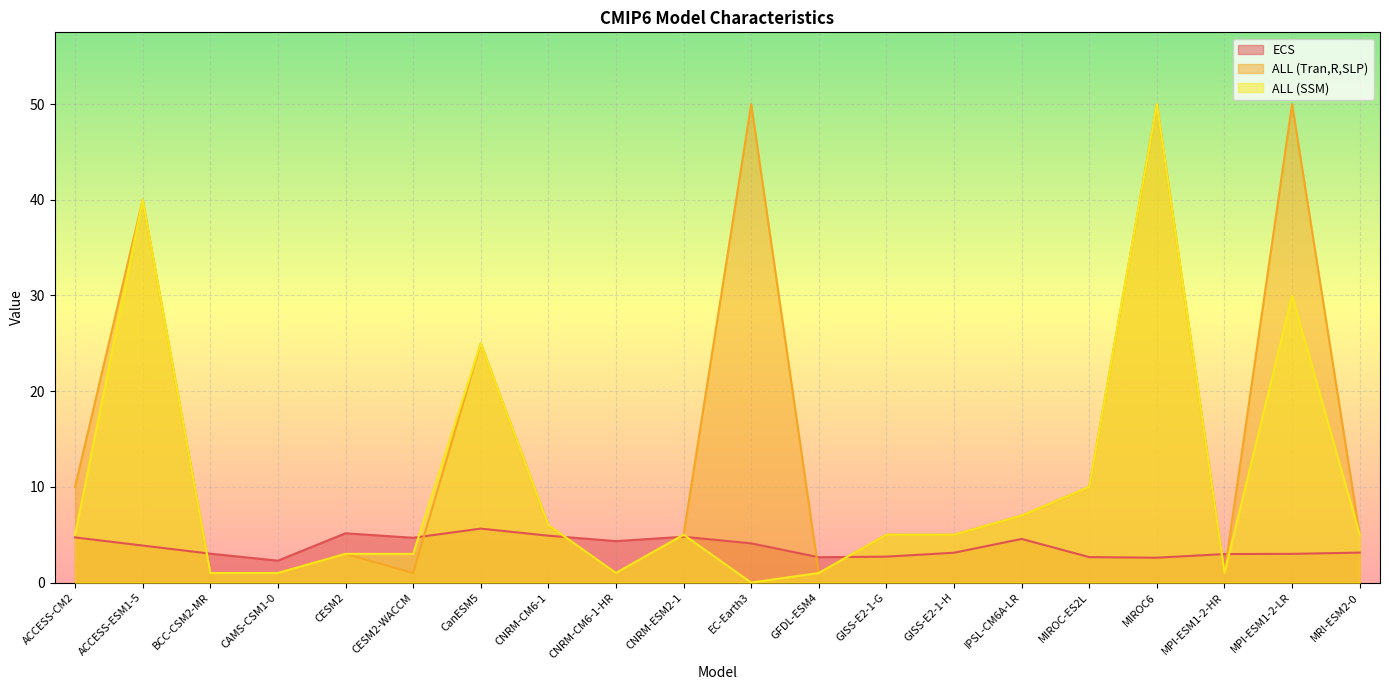

True or false: ECS has a value of 4.8 at CNRM-ESM2-1.

True